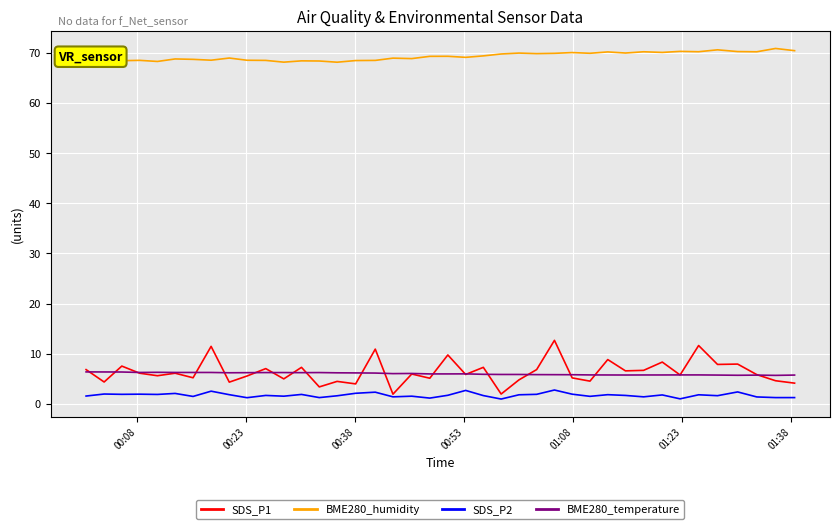

True or false: SDS_P1 and BME280_humidity cross at least once.

False